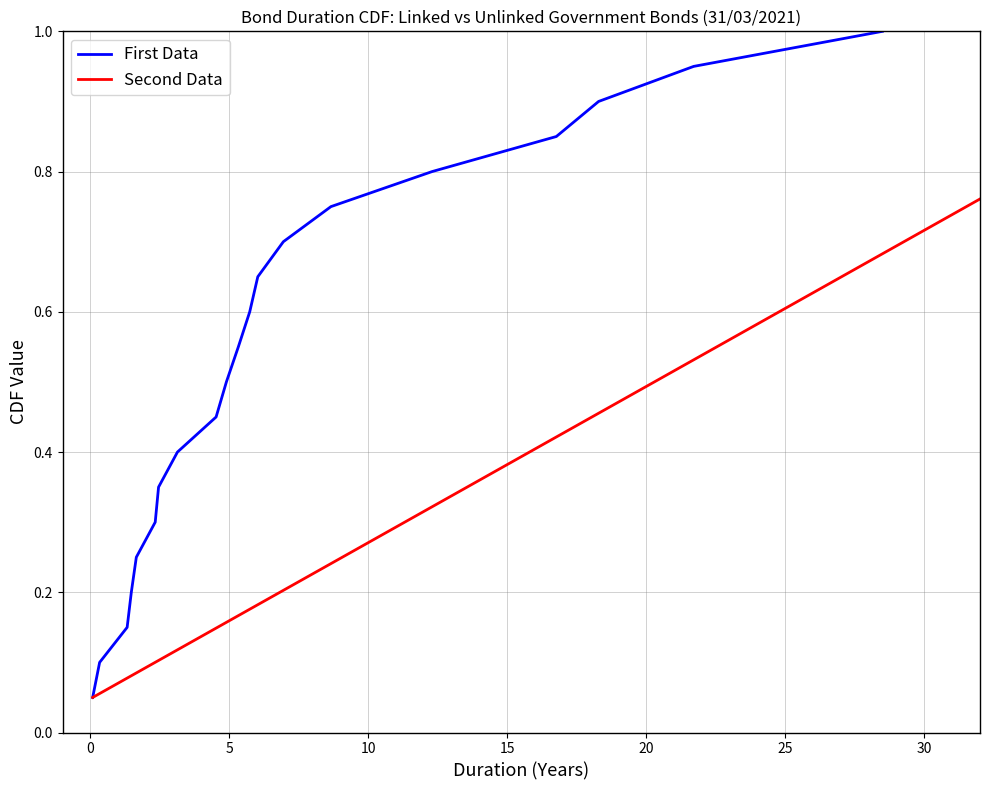

Count the number of categories in the chart.

20